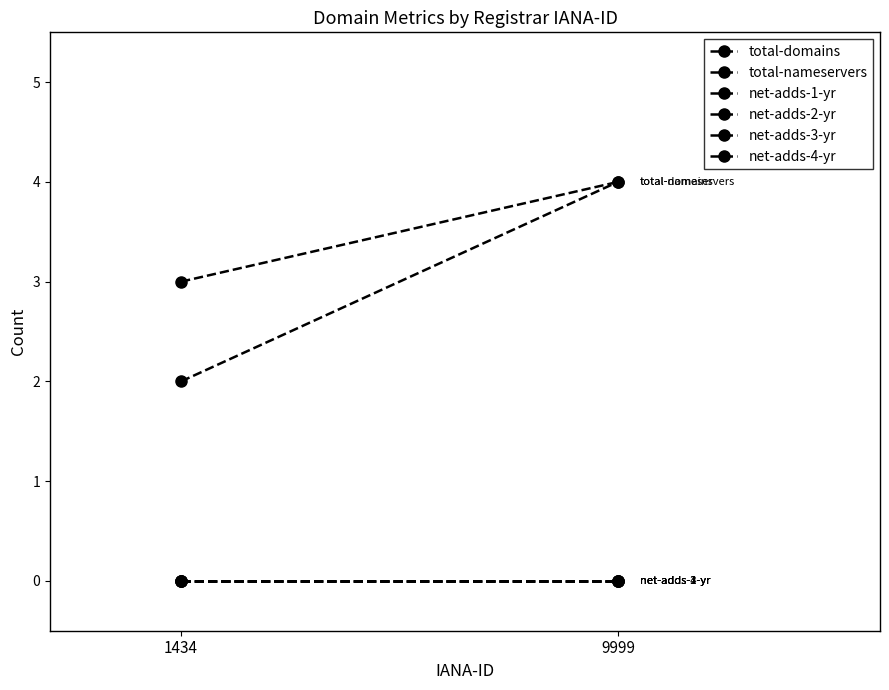

Is the value of net-adds-4-yr at 9999 greater than the value of total-nameservers at 9999?

No